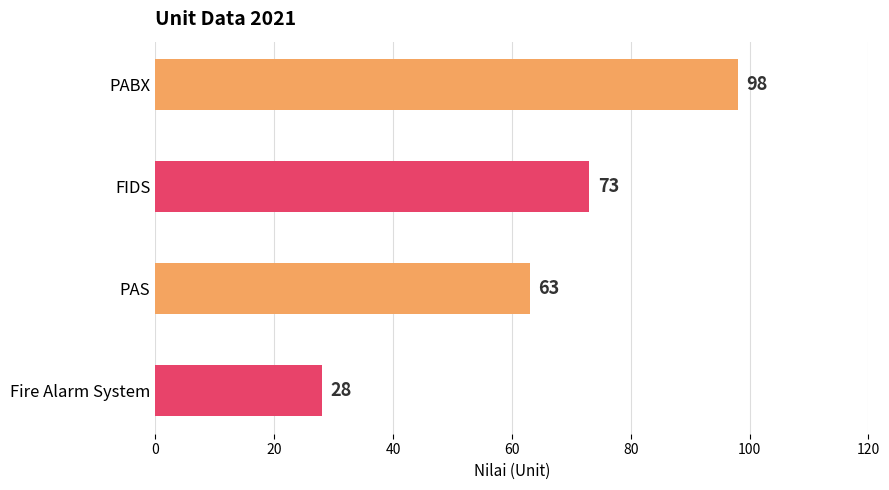

What is the greatest value displayed?

98